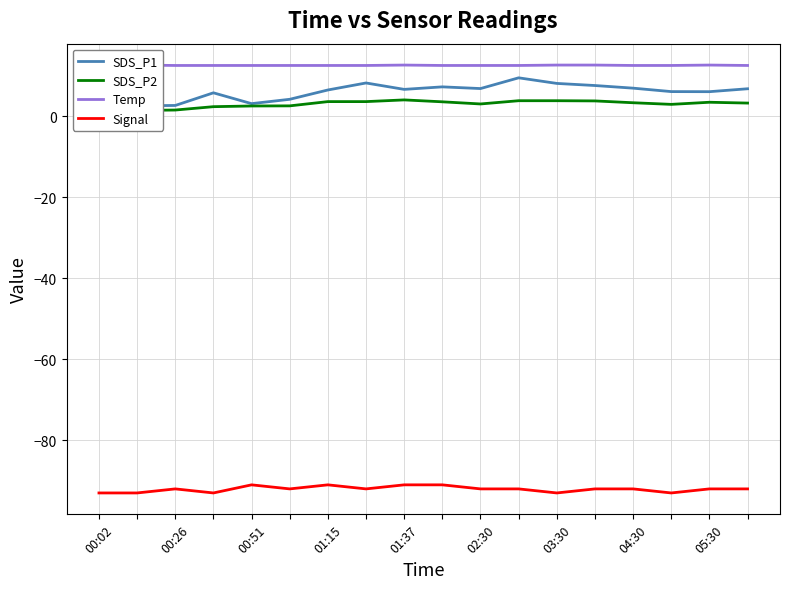

What is the label of the 2nd point from the left?

00:26